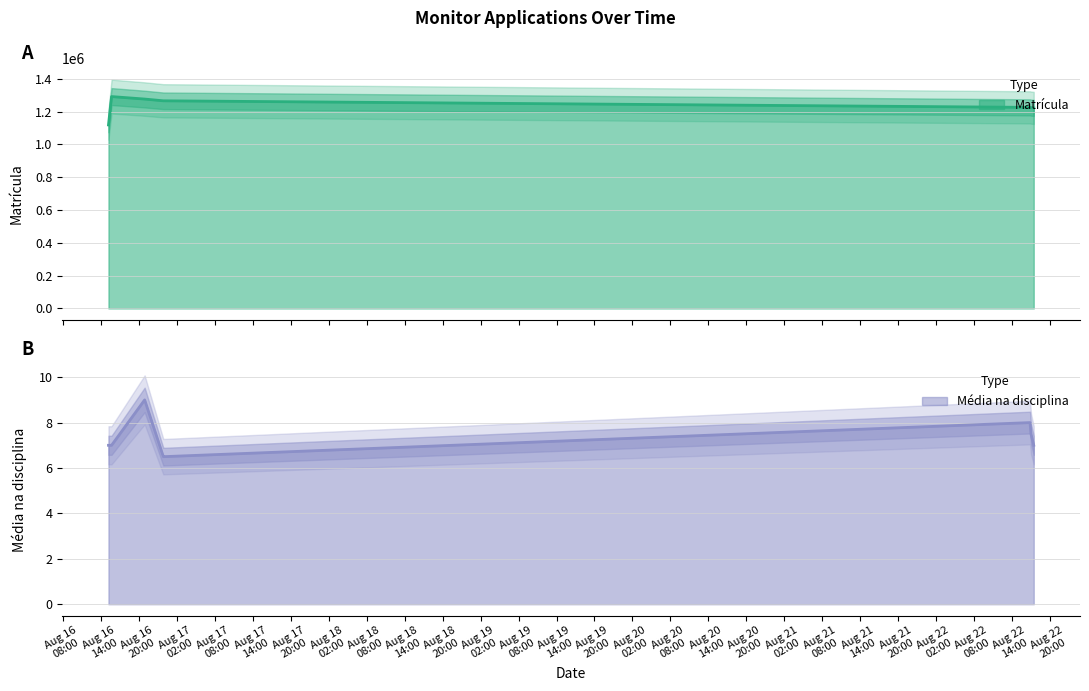

At how many categories does at least one series exceed 135707?

8